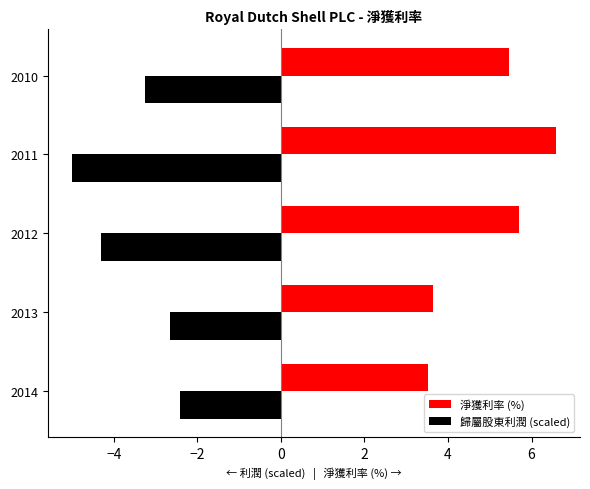

Is it true that 歸屬股東利潤 (scaled) equals -5.0 at 2011?

True